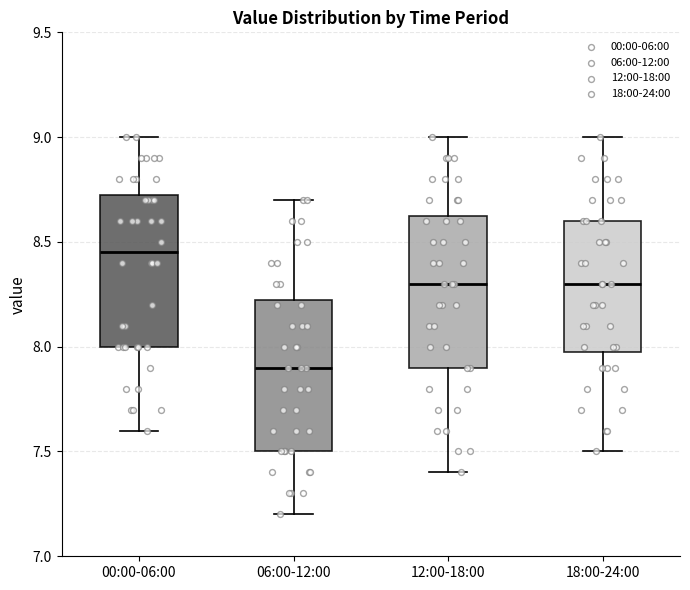

Where is the upper edge of the box for 00:00-06:00 on the y-axis? The values are not printed on the chart, so give them approximately, as read against the axis.

8.75